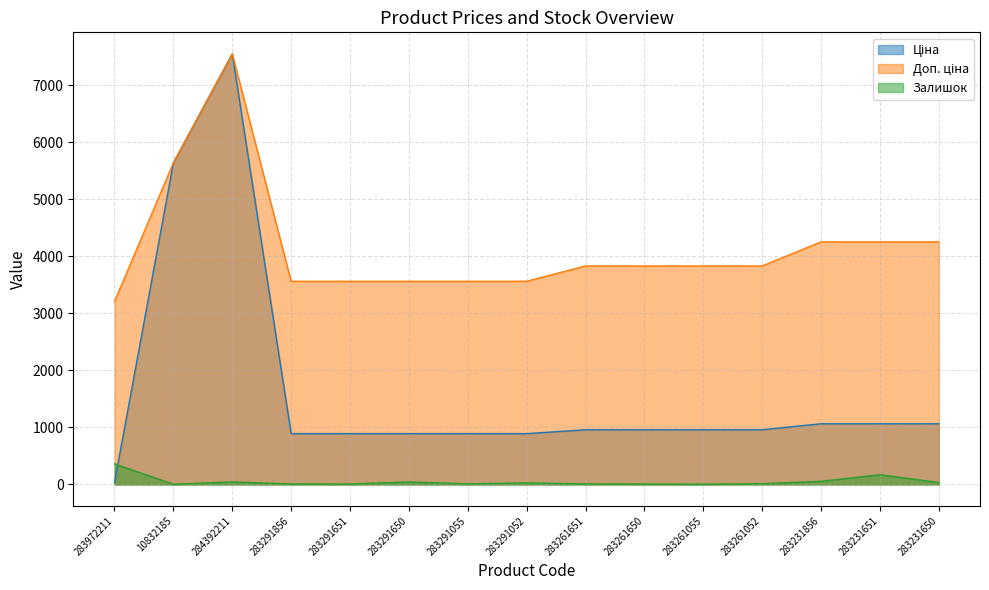

Which series has the largest total across all categories?

Доп. ціна